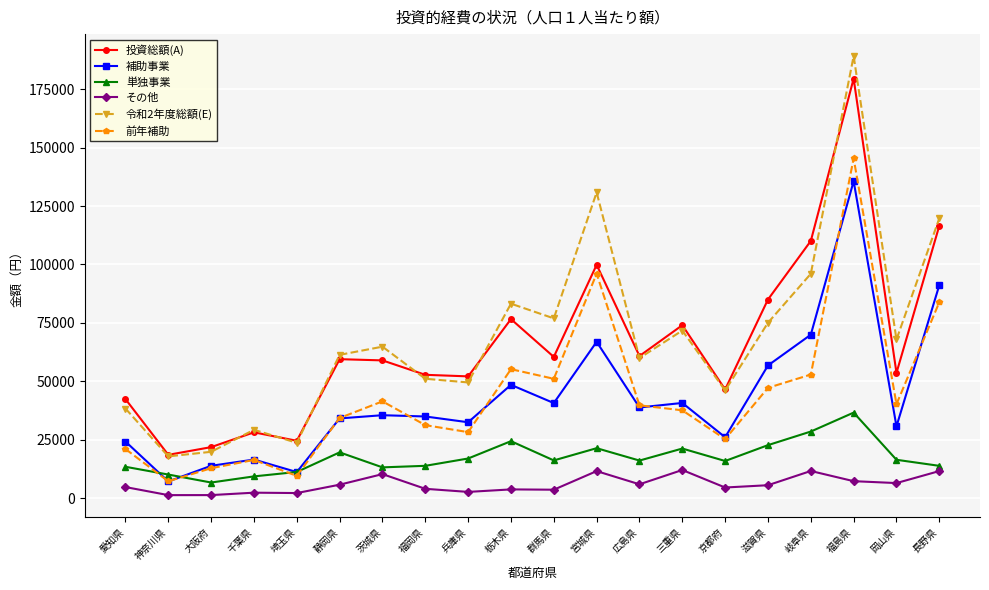

Which category has the highest value in the 令和2年度総額(E) series?

福島県